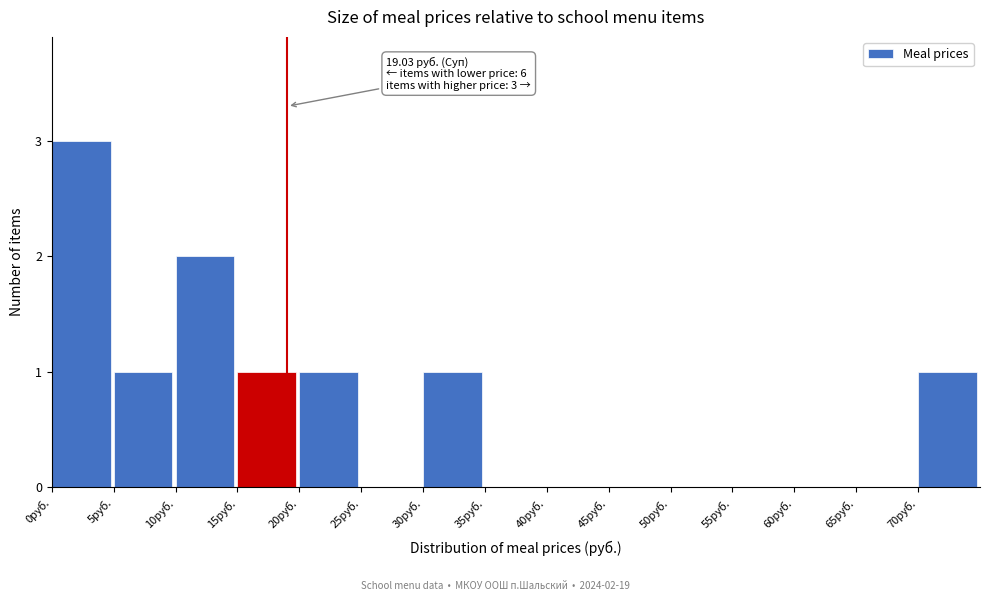

Which range on the x-axis has the tallest bar?

0 to 5